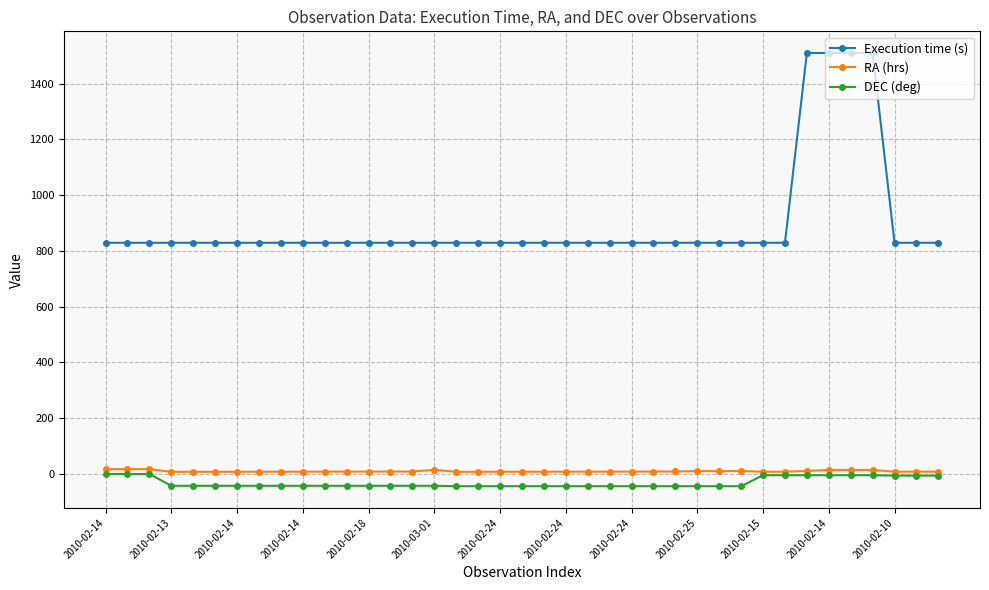

At how many categories does at least one series exceed 1032?

4